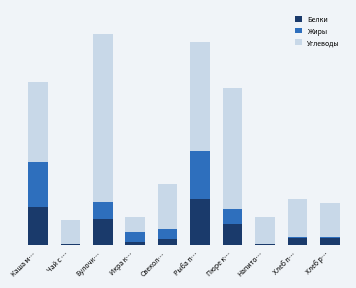

Are the bars horizontal?

No